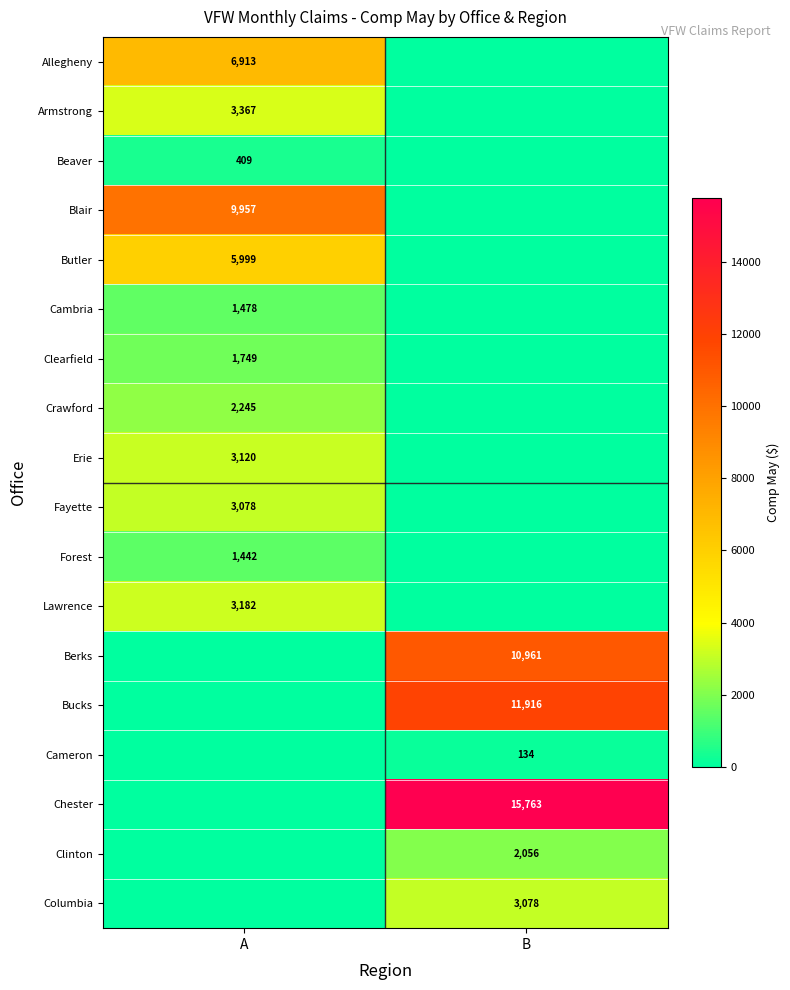

Is the value of Clearfield at A greater than the value of Columbia at B?

No